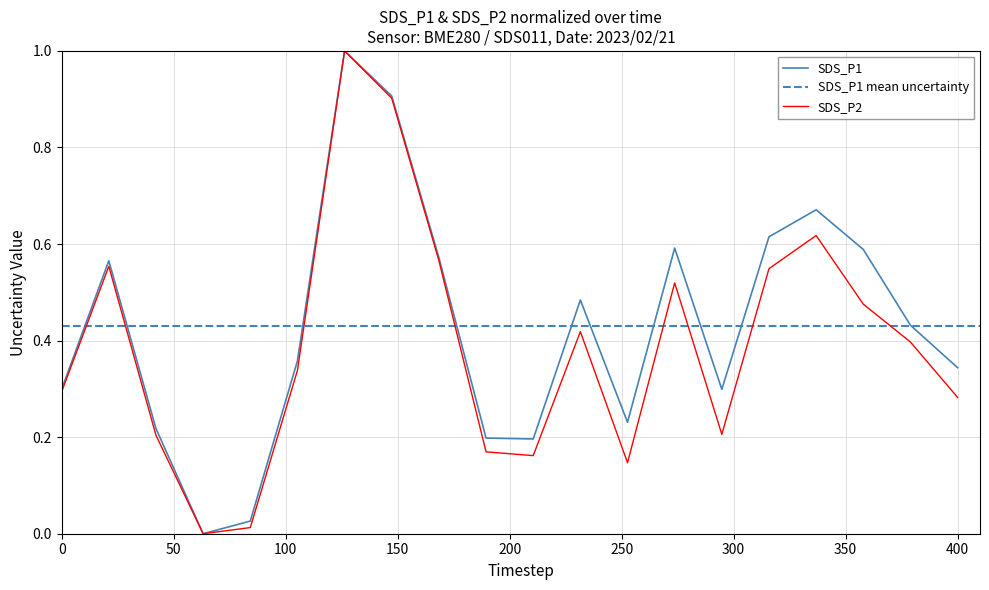

What is the difference between the maximum and second lowest values in the SDS_P2 series?

1.0